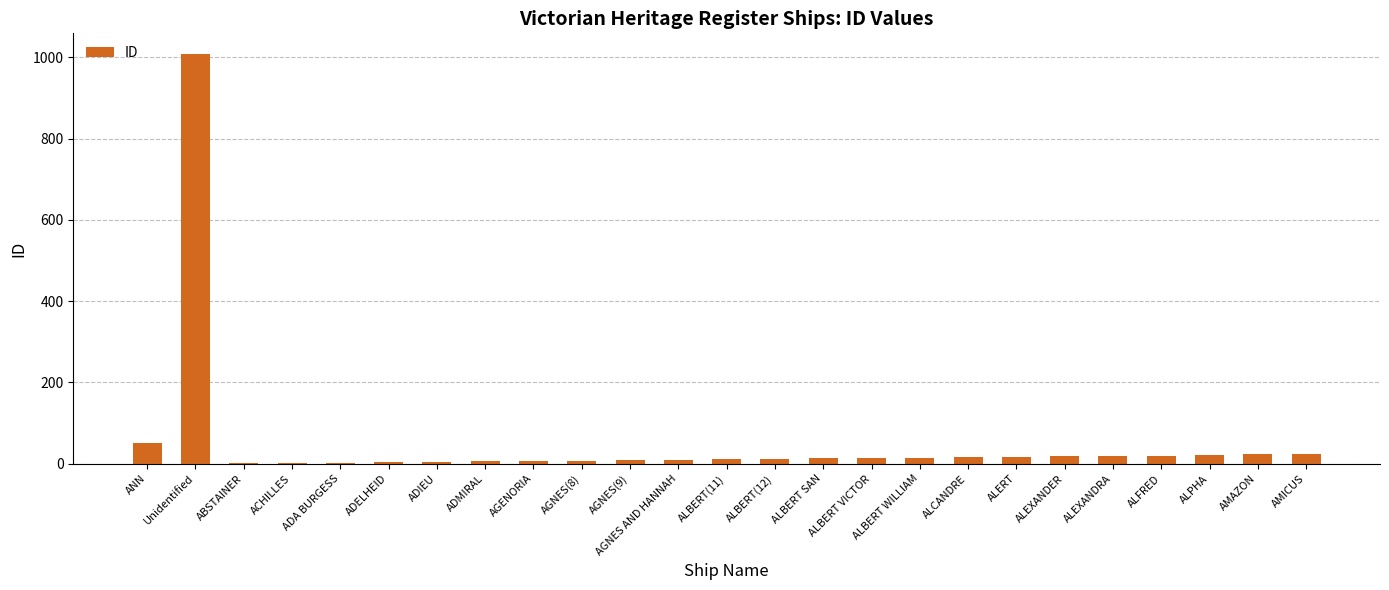

True or false: the data shows 17 at ALERT.

True